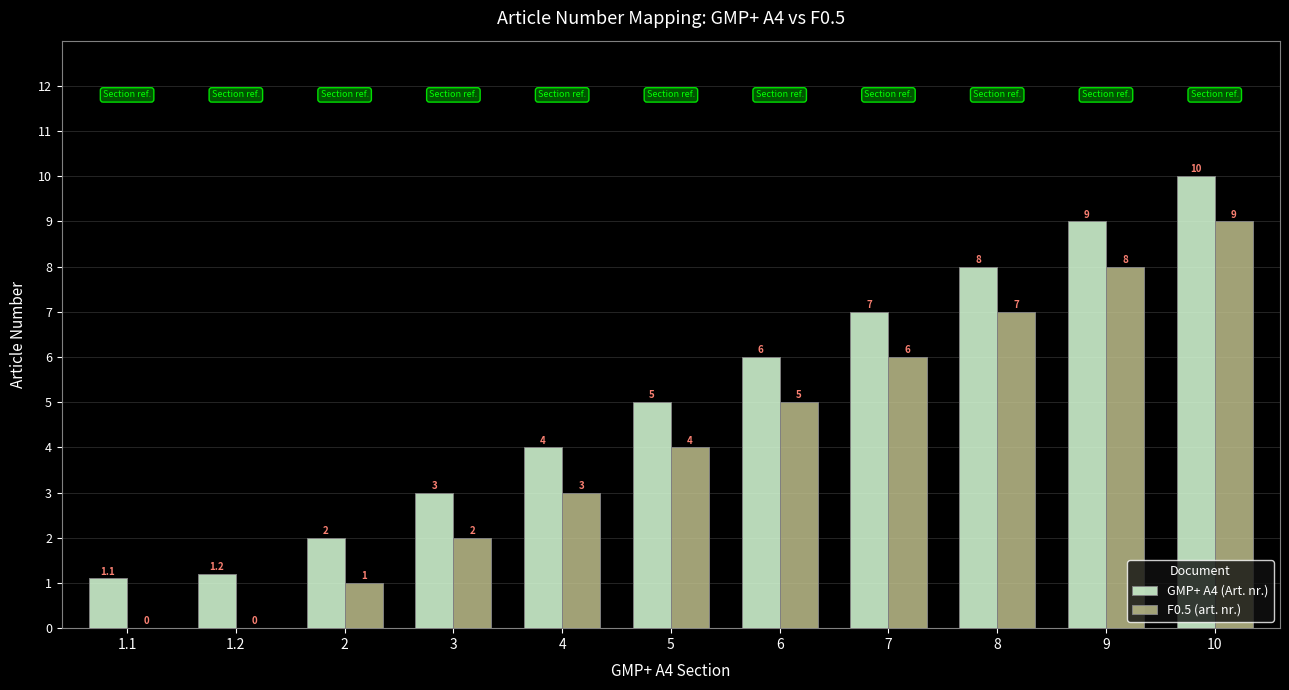

Is it true that F0.5 (art. nr.) equals 2.4 at 8?

False